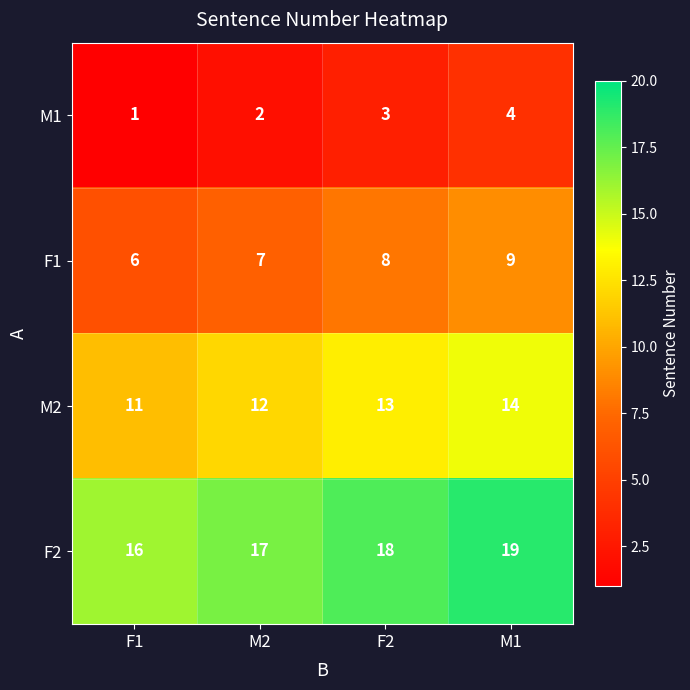

Reading left to right, list all the values displayed in this chart.

M1: 1	2	3	4
F1: 6	7	8	9
M2: 11	12	13	14
F2: 16	17	18	19